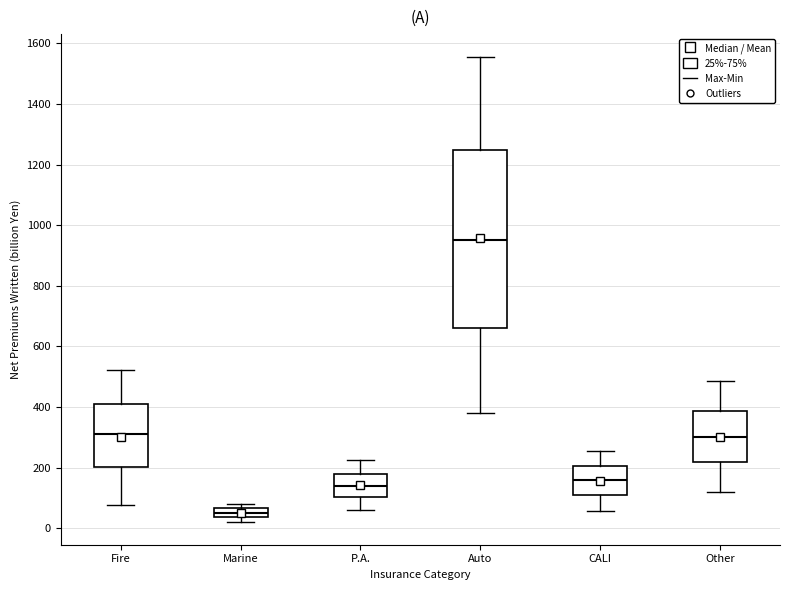

Comparing the boxes themselves (not the whiskers), which one is the tallest?

Auto